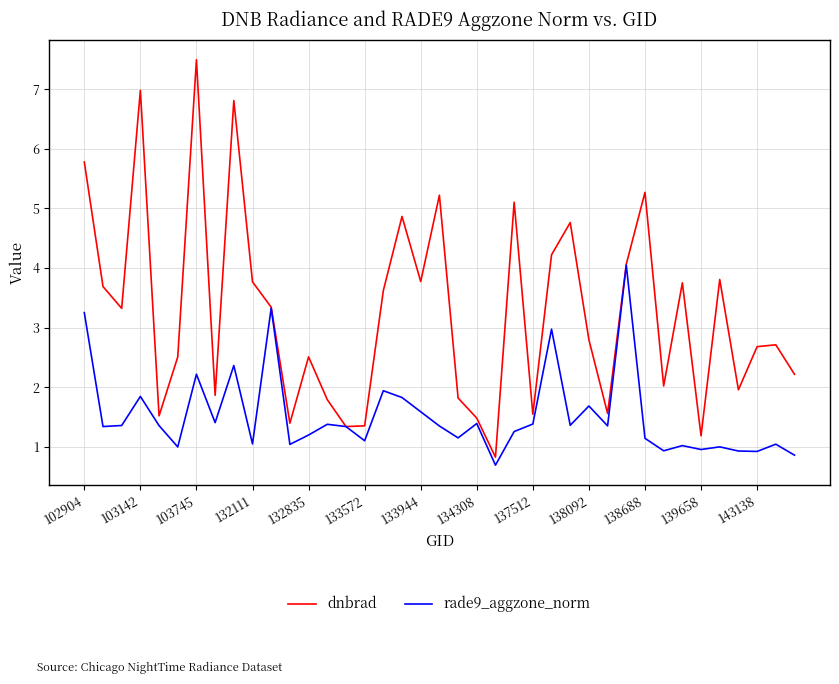

What is the sum of all rade9_aggzone_norm values?

59.5